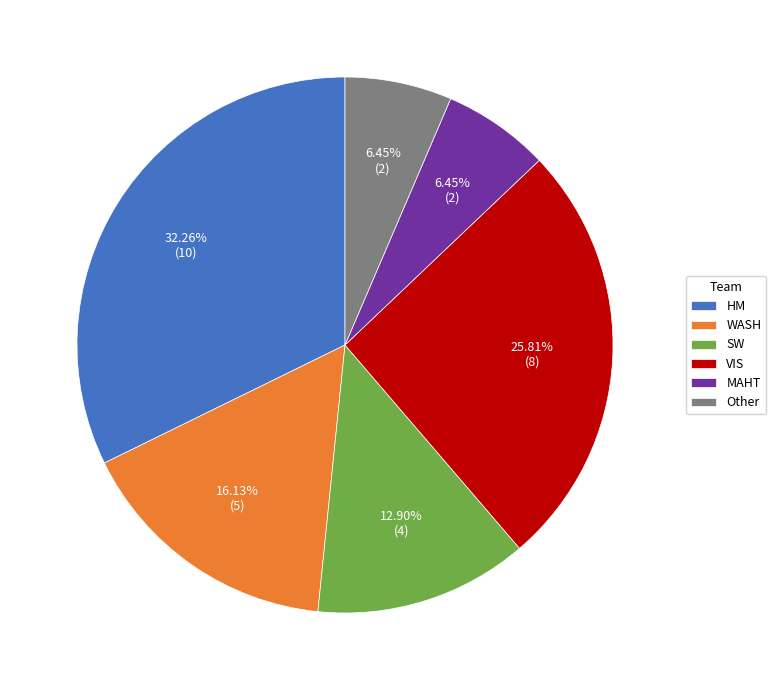

To the nearest percent, what is the average slice percentage?

17%